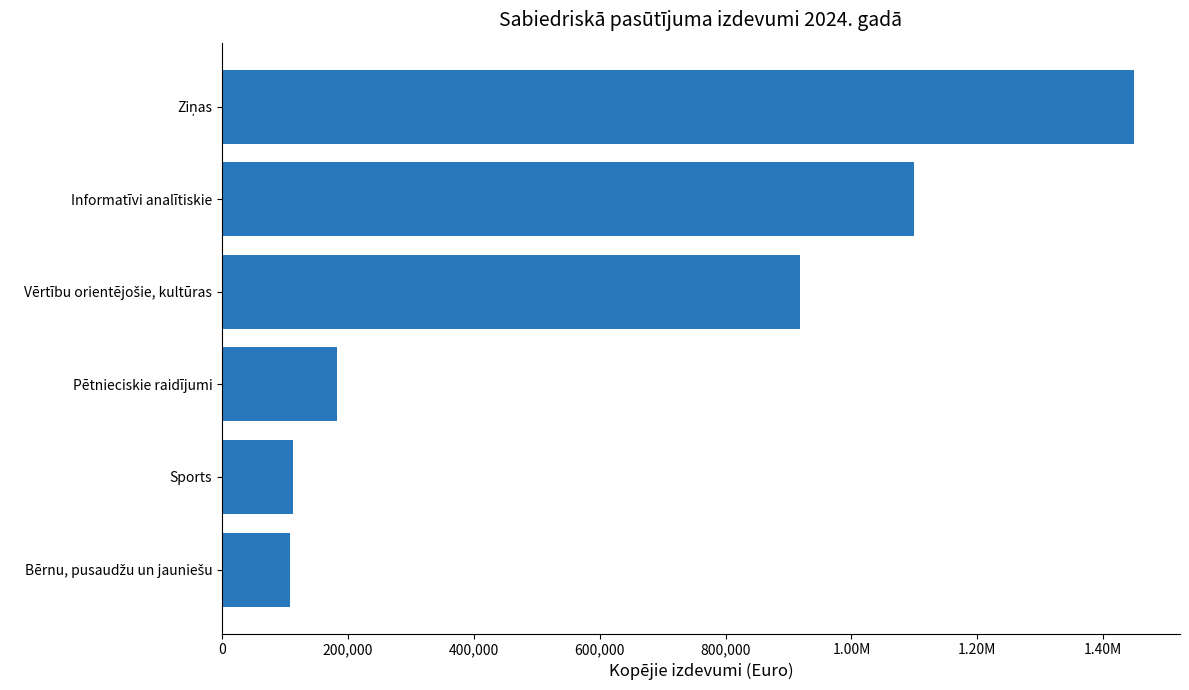

Does the chart contain any negative values?

No